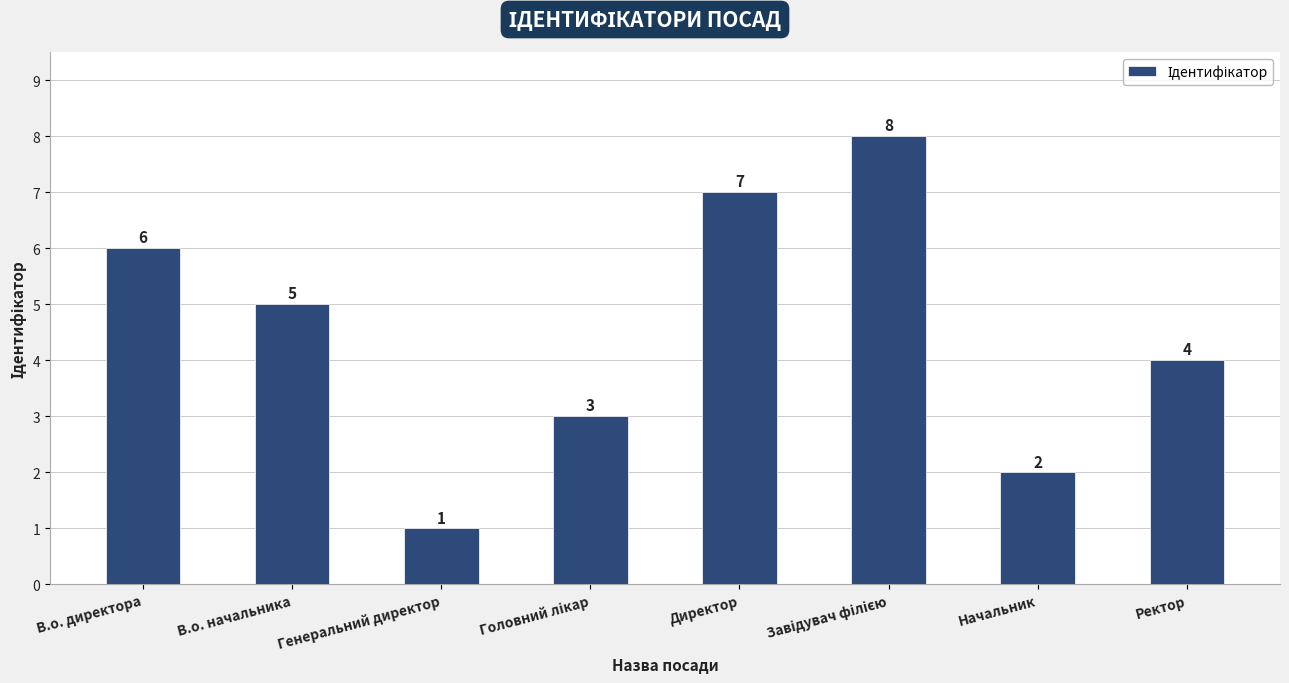

How many distinct data groups are displayed?

1